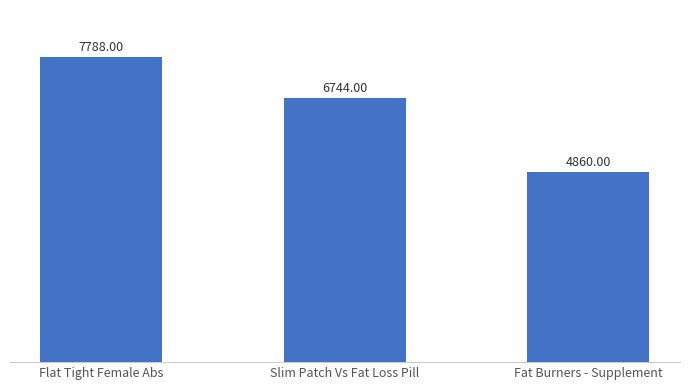

What position from the left is Fat Burners - Supplement?

3